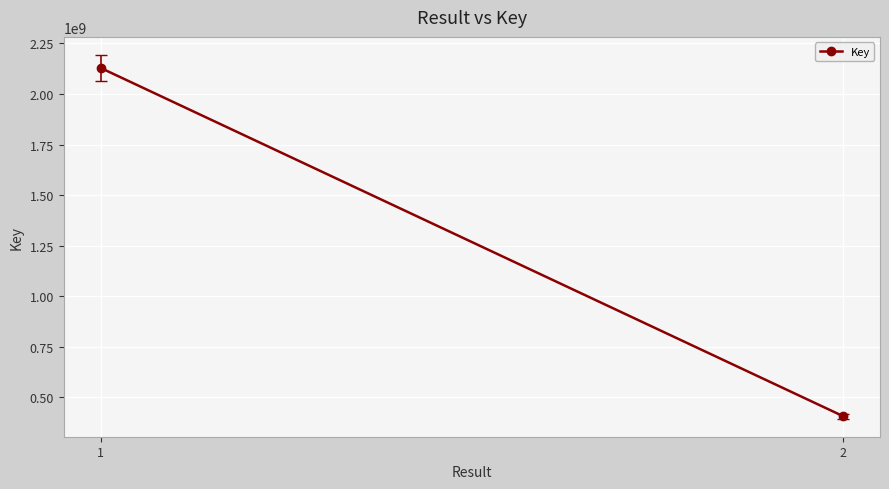

What value does the data have at 2, to the nearest 50?

408004600